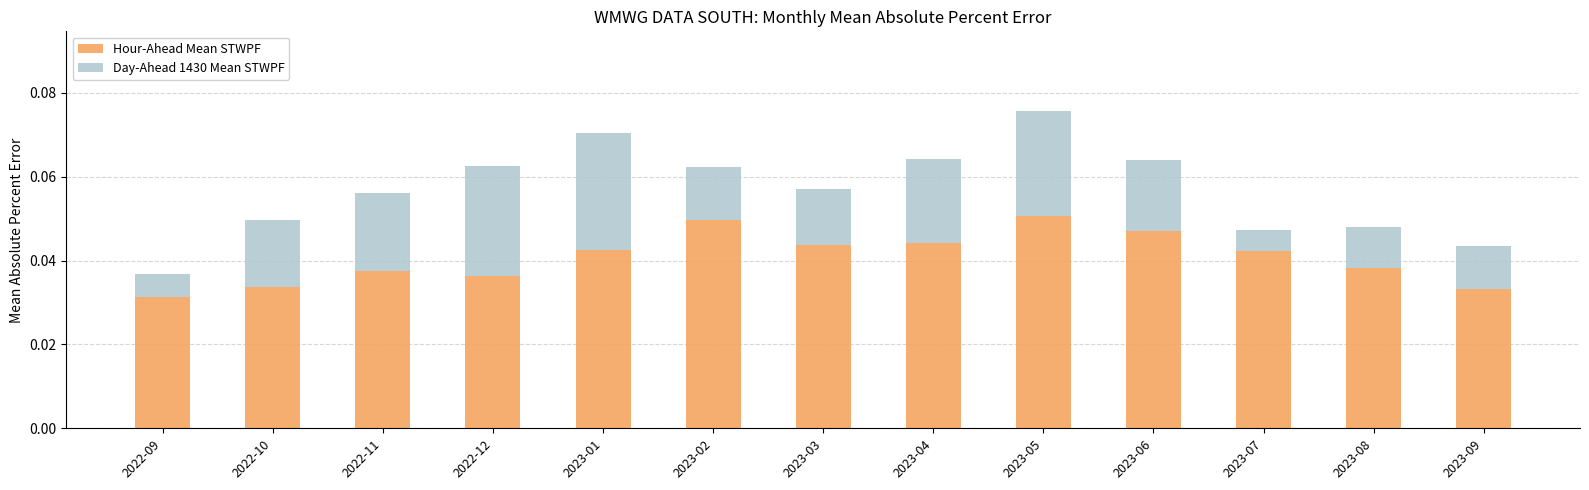

How many Hour-Ahead Mean STWPF values are between 0 and 1?

13